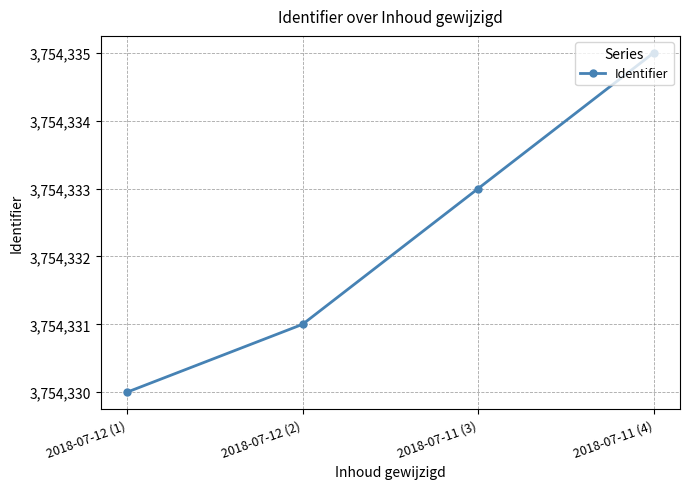

Approximately how many times larger is the value at 2018-07-11 (4) compared to 2018-07-12 (2)?

1.0